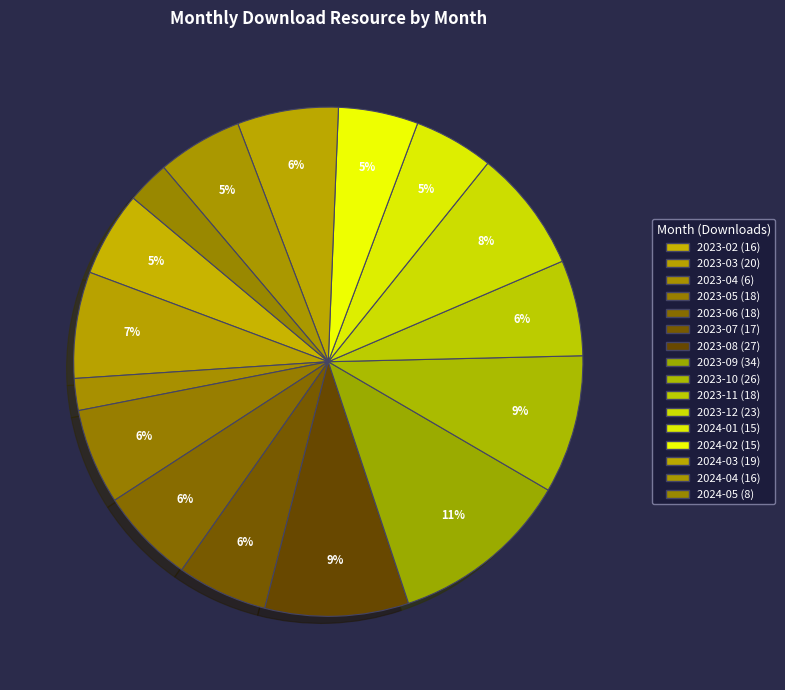

To the nearest percent, what percentage of the pie is 2024-02?

5%